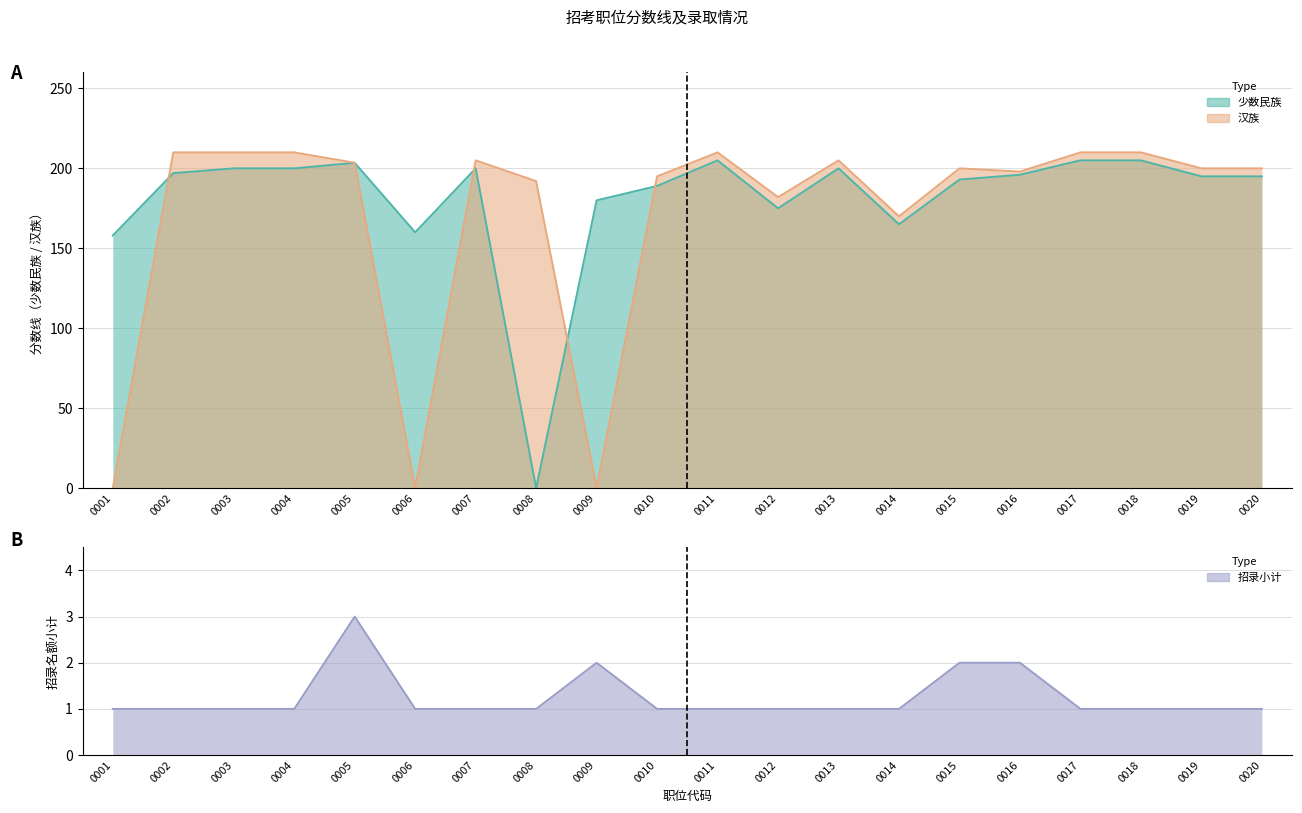

Rank the categories by 汉族 value from lowest to highest.

0001, 0006, 0009, 0014, 0012, 0008, 0010, 0016, 0015, 0019, 0020, 0005, 0007, 0013, 0002, 0003, 0004, 0011, 0017, 0018